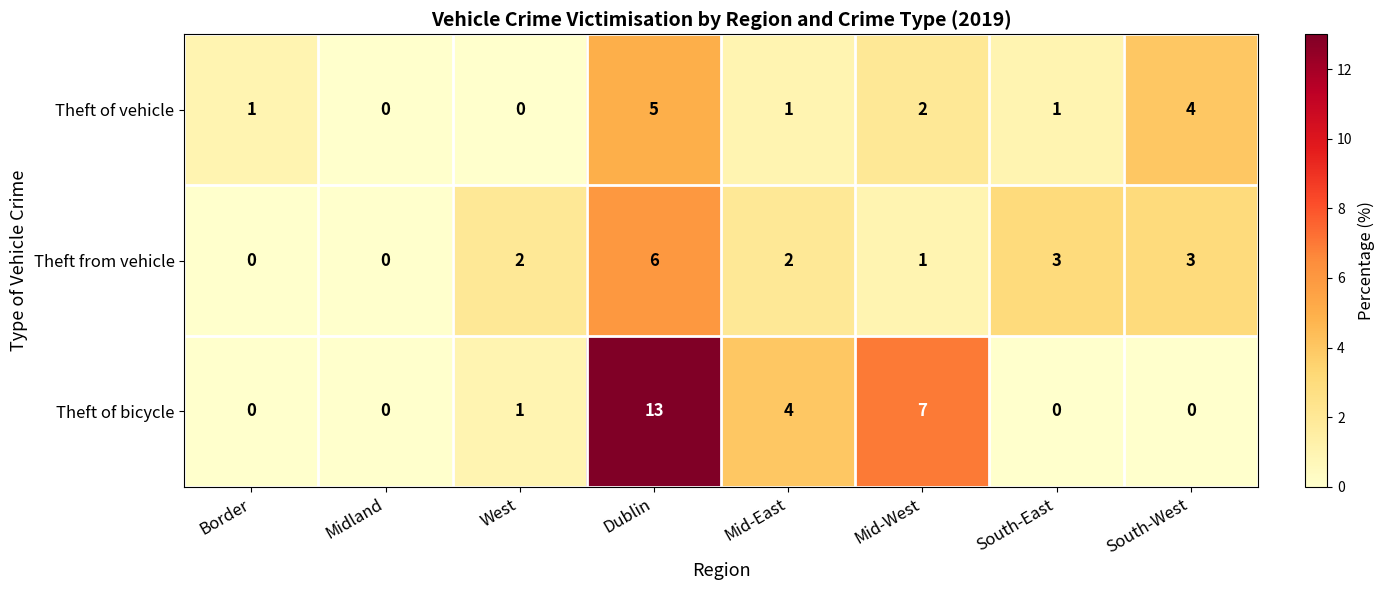

How many Theft of vehicle values are between 1 and 4?

5